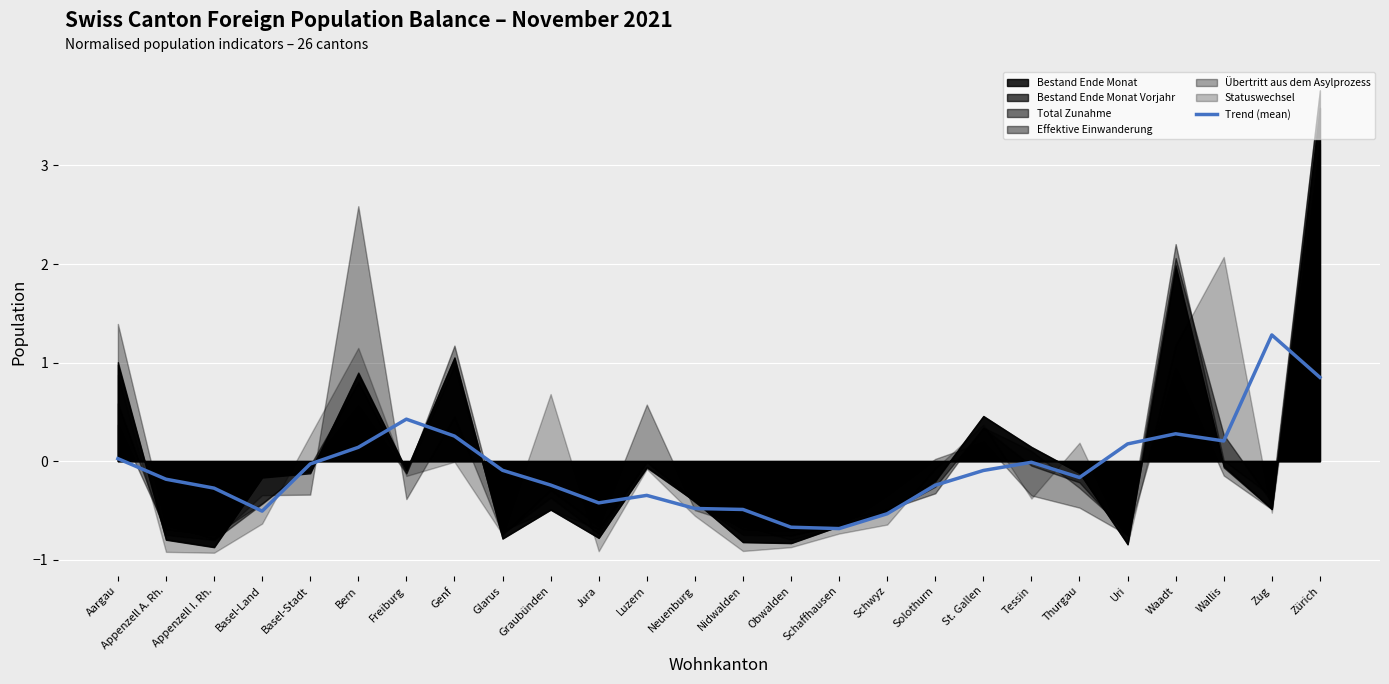

Reading left to right, extract all data points from this chart.

Aargau=0.0	Appenzell A. Rh.=-0.2	Appenzell I. Rh.=-0.3	Basel-Land=-0.5	Basel-Stadt=-0.0	Bern=0.1	Freiburg=0.4	Genf=0.3	Glarus=-0.1	Graubünden=-0.2	Jura=-0.4	Luzern=-0.3	Neuenburg=-0.5	Nidwalden=-0.5	Obwalden=-0.7	Schaffhausen=-0.7	Schwyz=-0.5	Solothurn=-0.2	St. Gallen=-0.1	Tessin=-0.0	Thurgau=-0.2	Uri=0.2	Waadt=0.3	Wallis=0.2	Zug=1.3	Zürich=0.8